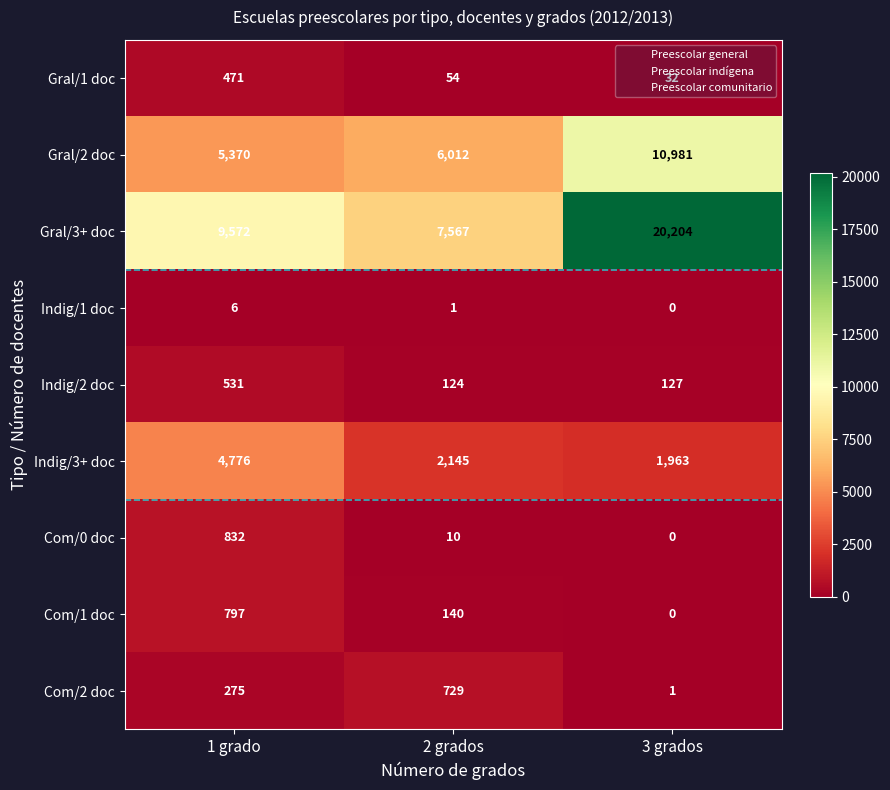

Rank the series at 1 grado from lowest to highest value.

Indig/1 doc, Com/2 doc, Gral/1 doc, Indig/2 doc, Com/1 doc, Com/0 doc, Indig/3+ doc, Gral/2 doc, Gral/3+ doc